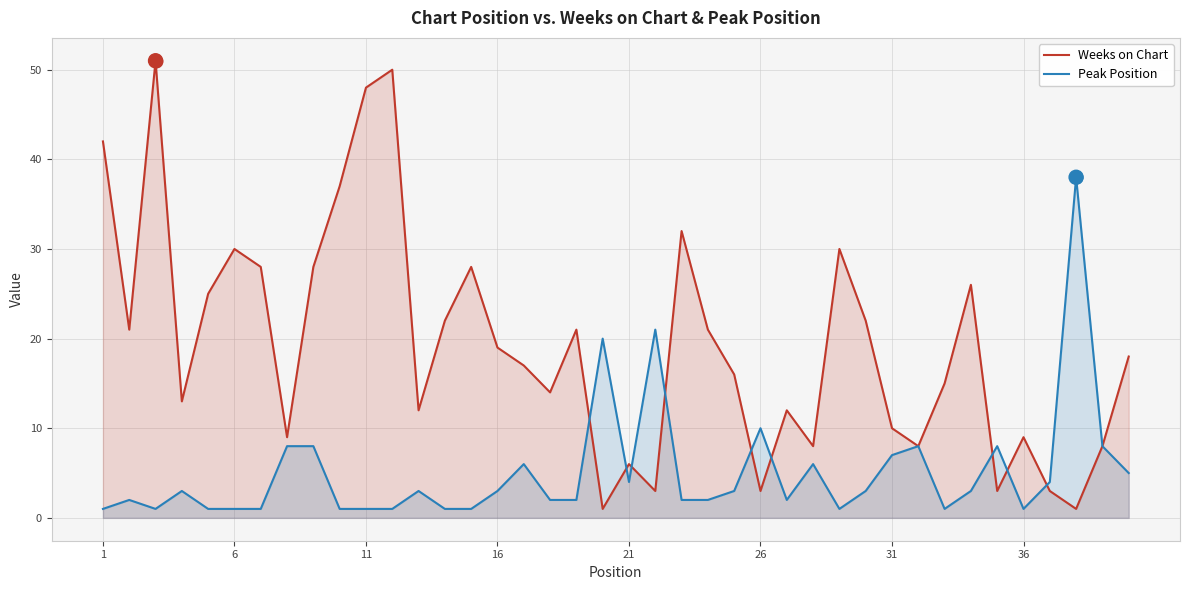

What is the maximum value for Peak Position?

38